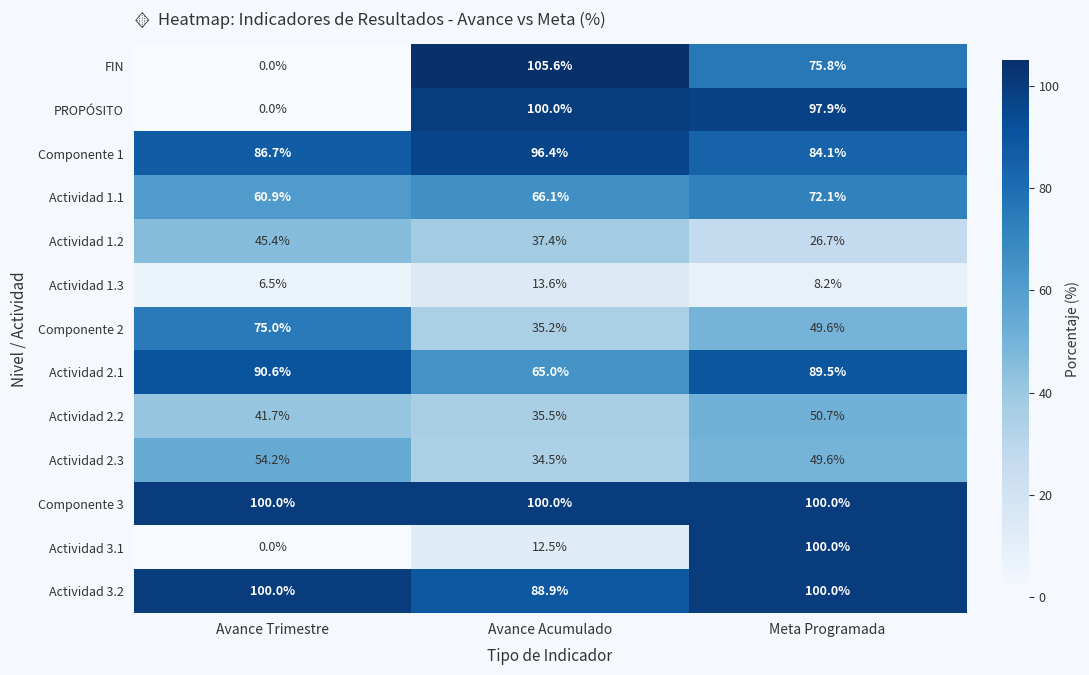

How many series are shown in this chart?

13